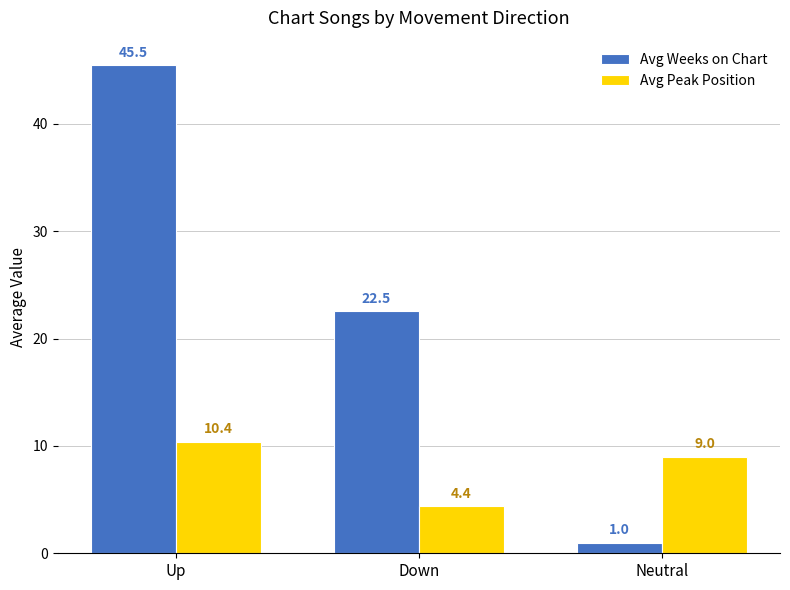

Where does the Avg Peak Position series first go above 9?

Up